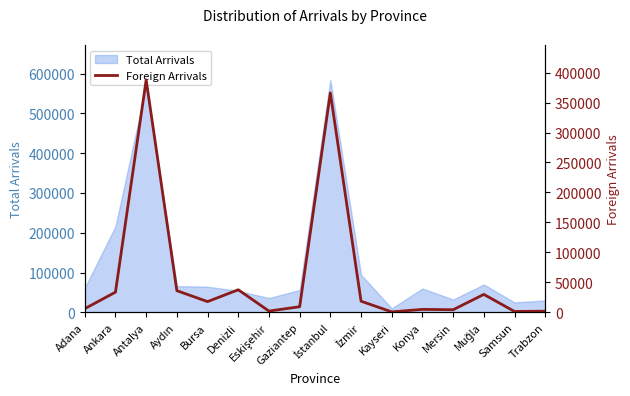

Which category has the lowest value in the Total Arrivals series?

Kayseri